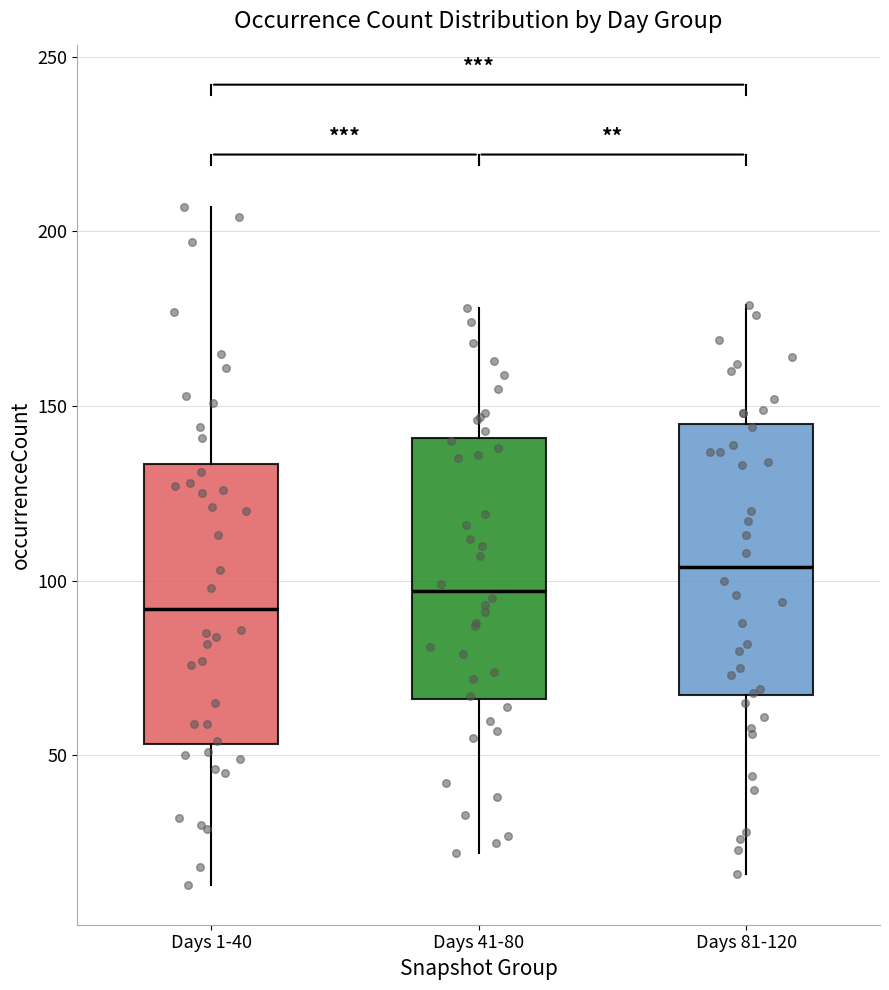

Reading left to right, transcribe this box plot: for each box, give where its median line is, the range the box spans, and where its two whiskers end, as read against the y-axis. The values are not printed on the chart, so give them approximately, as read against the axis.

Days 1-40: median 90, box 55 to 135, whiskers 15 to 205
Days 41-80: median 95, box 65 to 140, whiskers 20 to 180
Days 81-120: median 105, box 65 to 145, whiskers 15 to 180